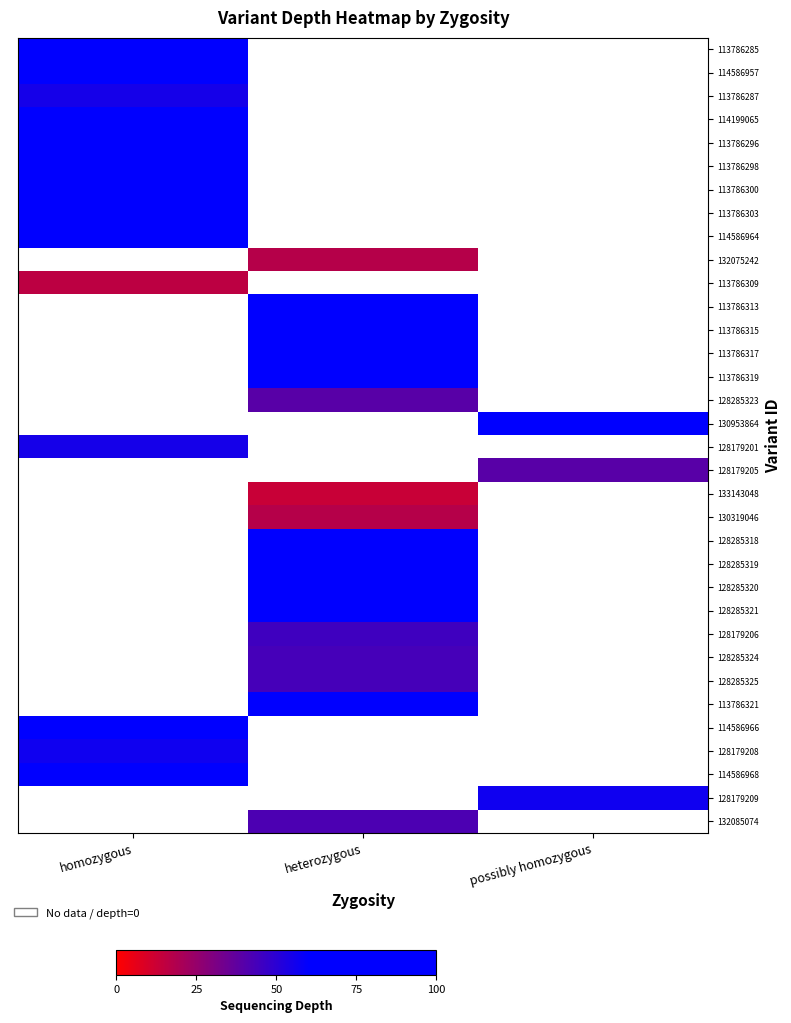

Rank the series by their maximum value, from highest to lowest.

113786315, 114199065, 113786317, 128285319, 128285320, 128285321, 113786313, 113786319, 114586957, 128285318, 113786300, 130953864, 113786321, 114586968, 113786298, 113786296, 113786285, 113786303, 114586964, 114586966, 128179208, 128179209, 113786287, 128179201, 128179206, 128285324, 128285325, 132085074, 128285323, 128179205, 132075242, 130319046, 113786309, 133143048